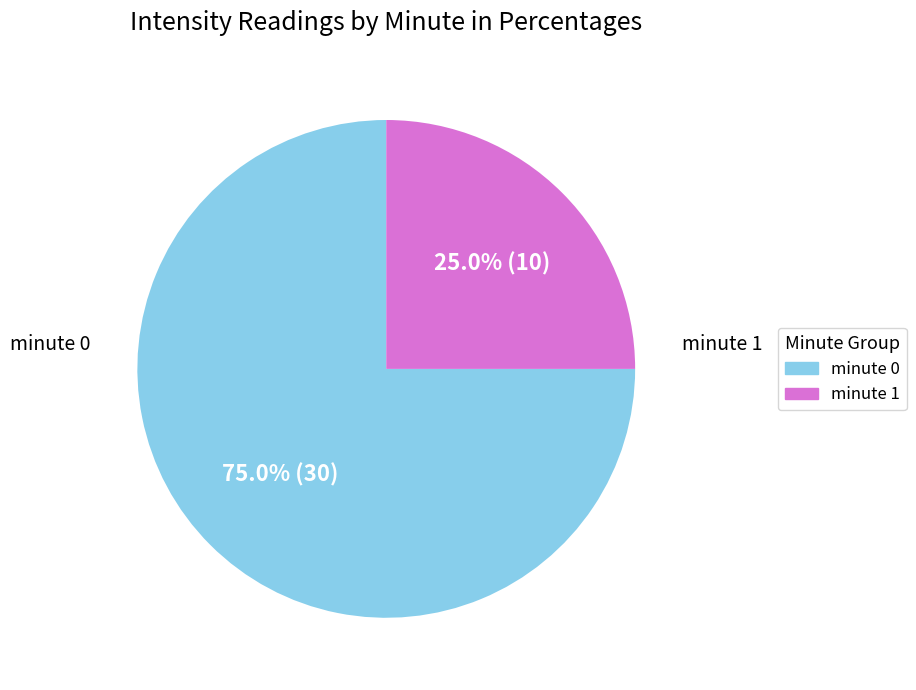

What is the smallest slice in the pie chart?

minute 1